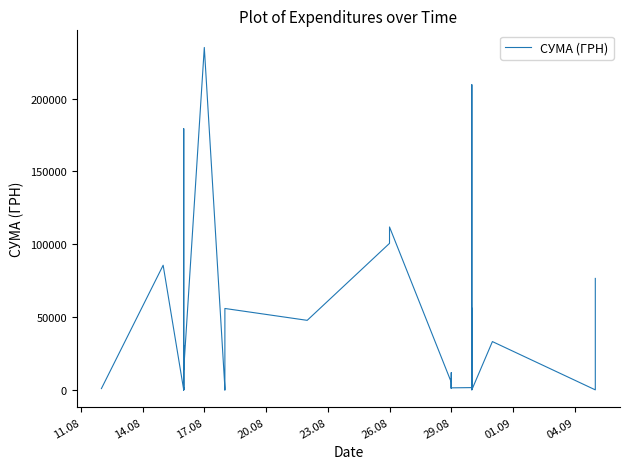

At which label does the data first exceed 9840?

14.08